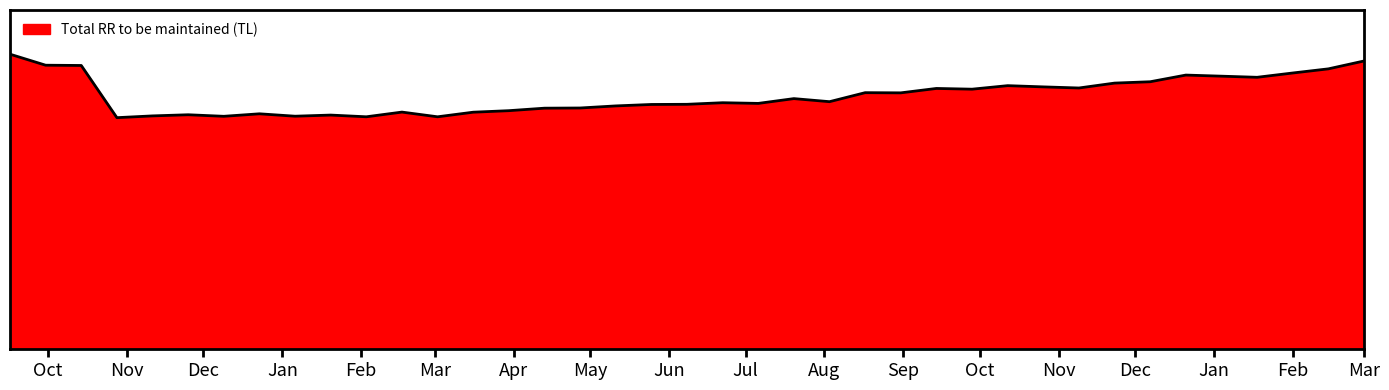

What is the value of the 30th point from the left?

60617.9